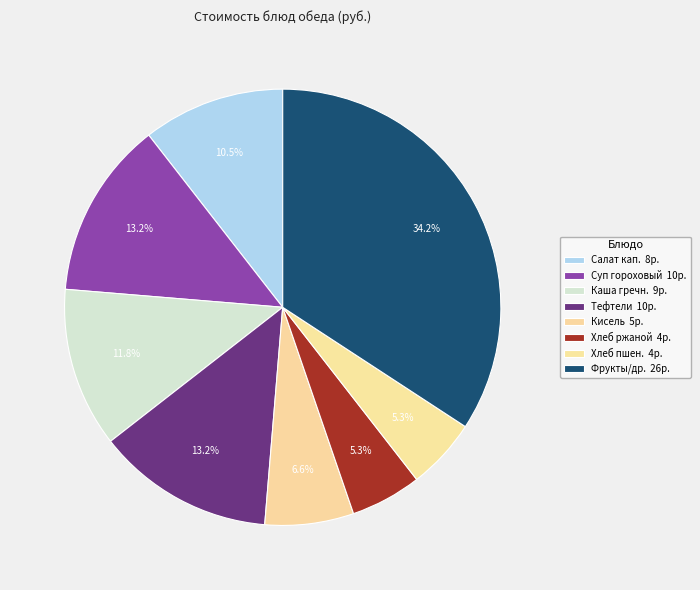

Count the number of slices in the pie.

8